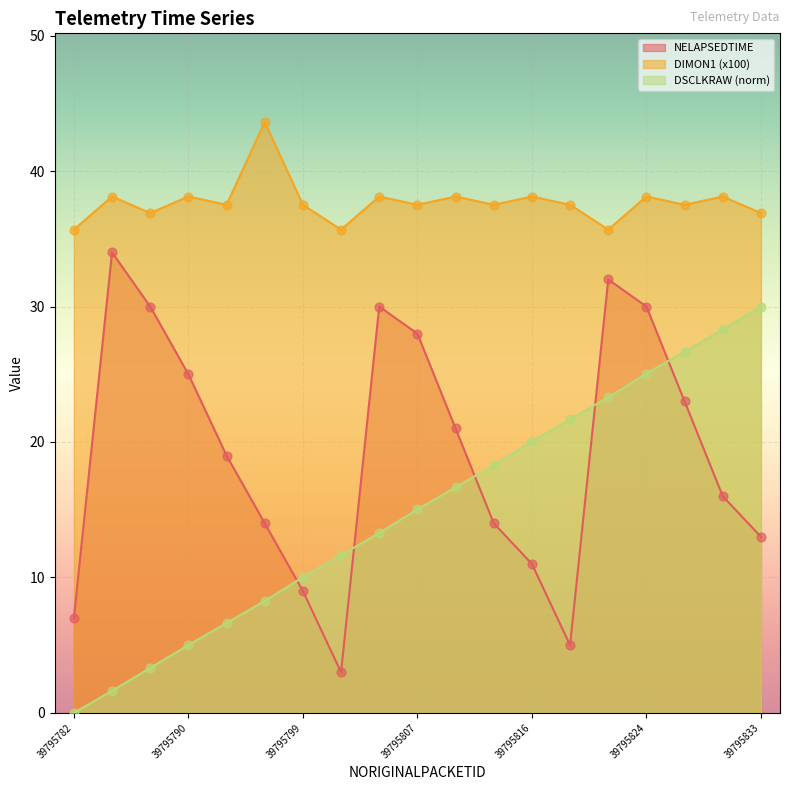

Which series contains the highest Y value?

DIMON1